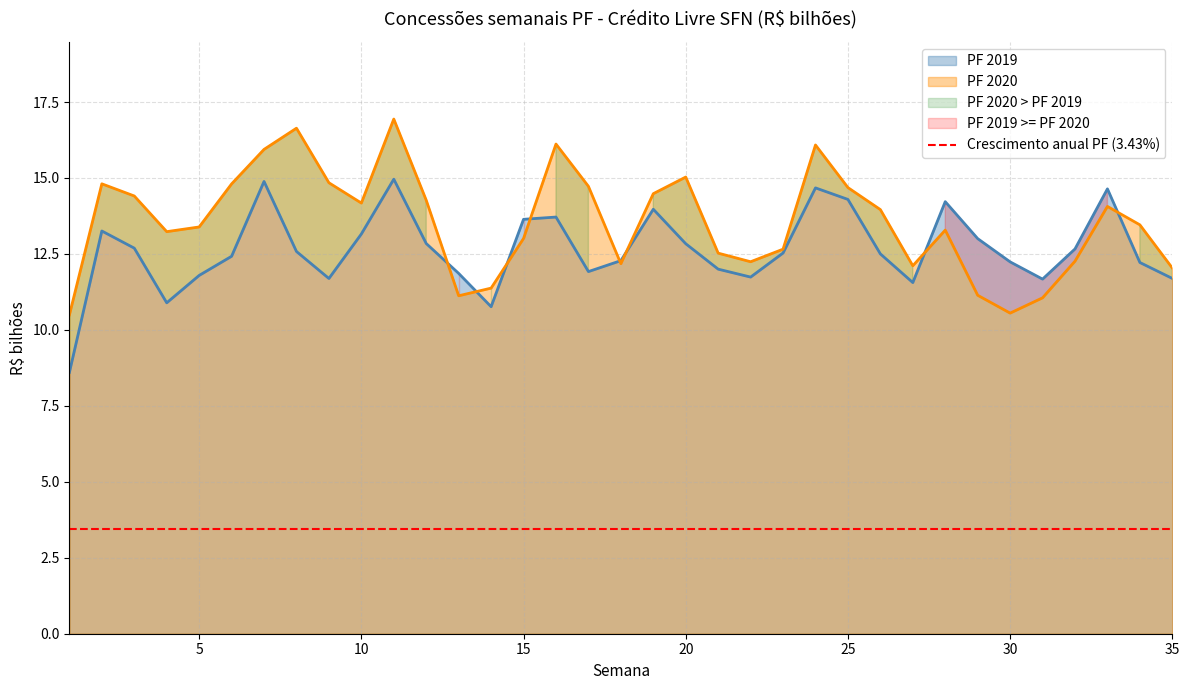

Is it true that PF 2019 equals 19.4 at 25?

False